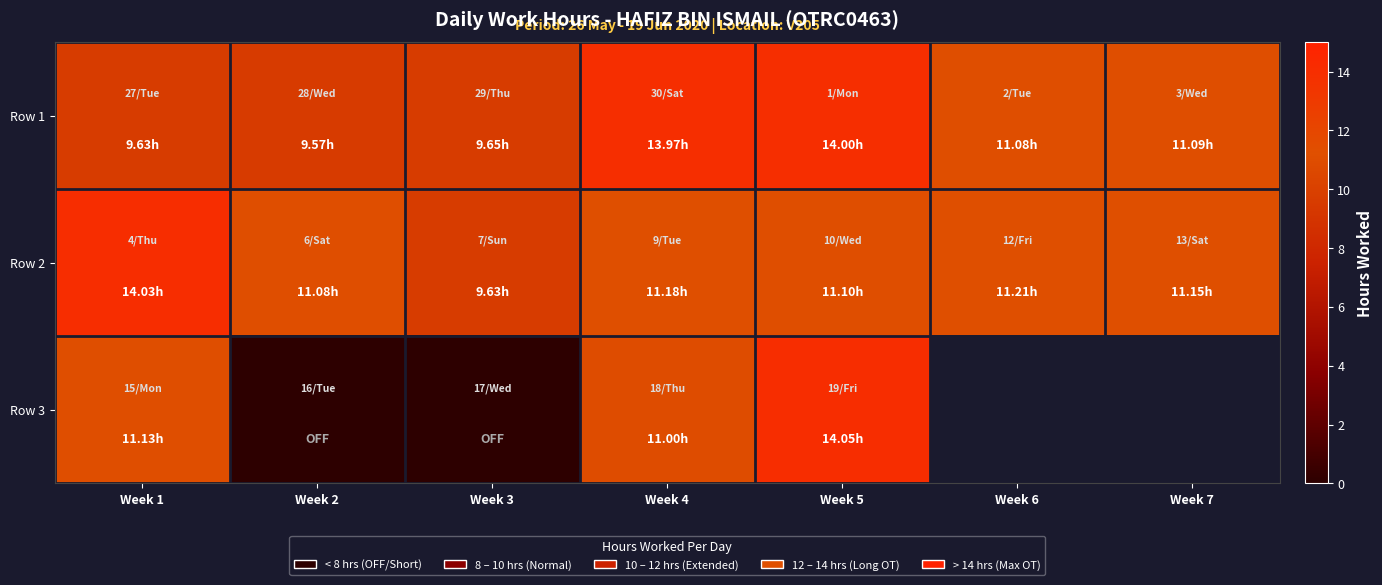

At which category is the sum across all series the highest?

Week 5